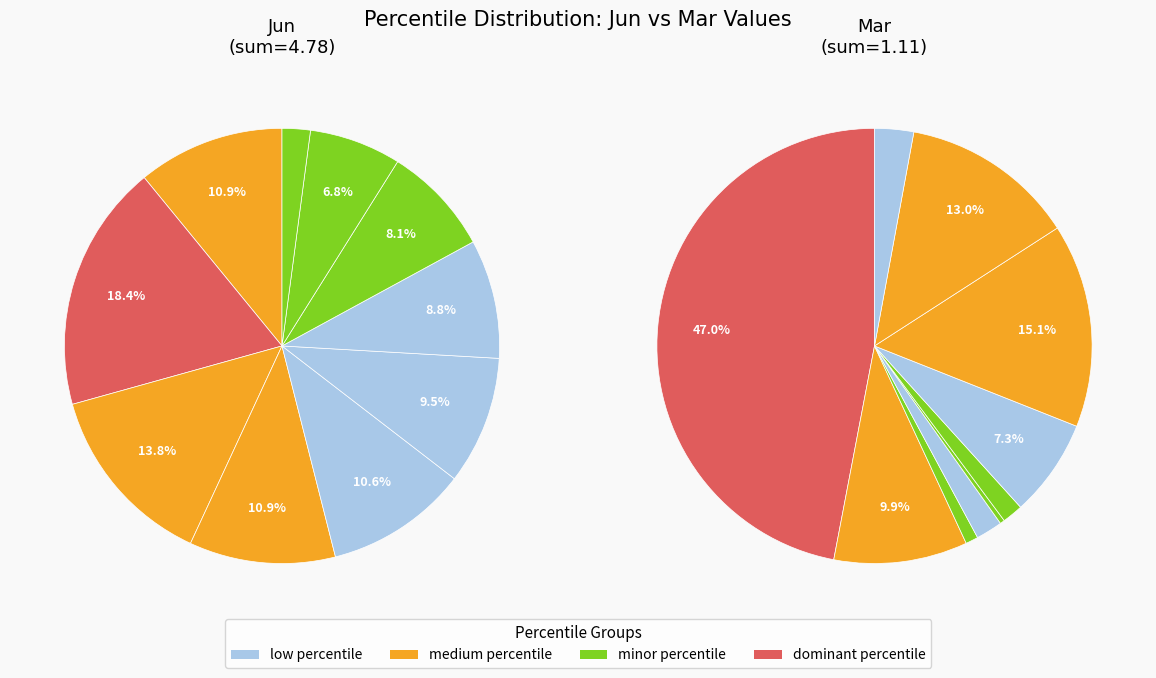

Is there a majority slice in this chart?

No